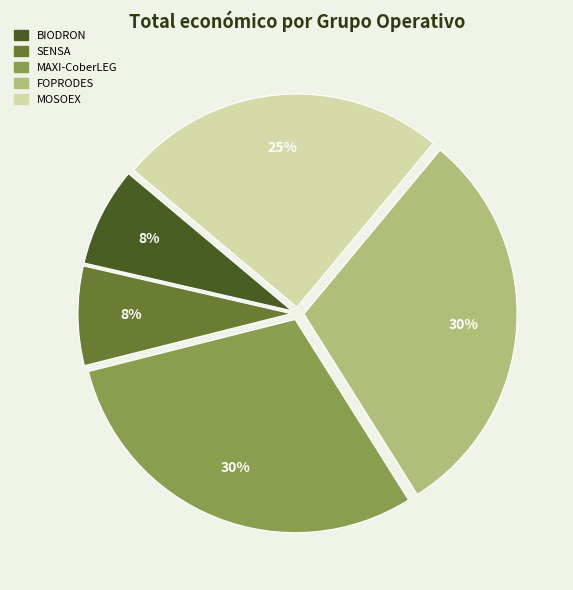

True or false: MAXI-CoberLEG accounts for 40% of the total.

False